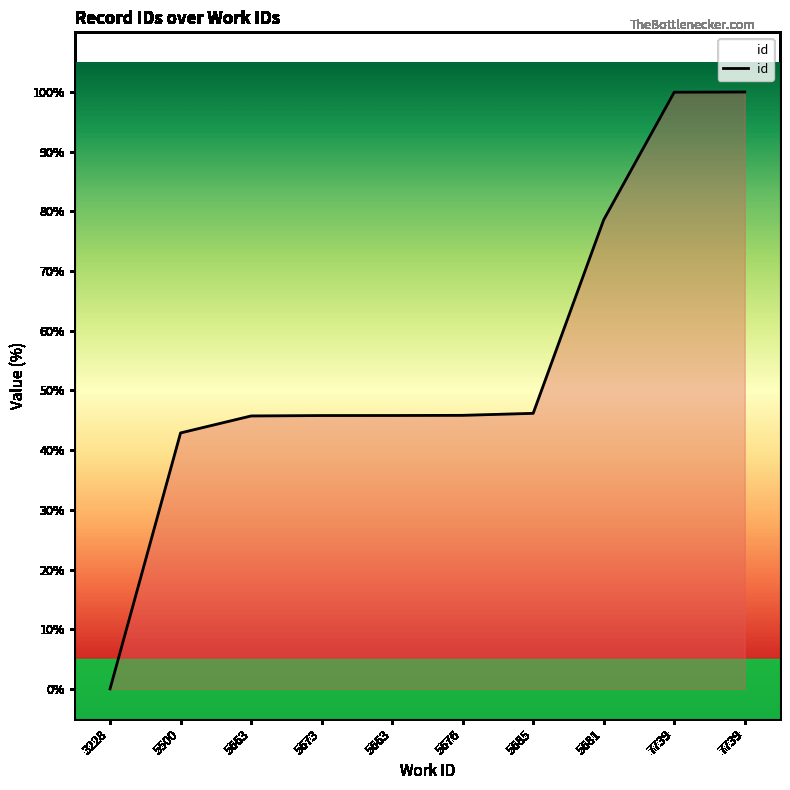

Does the chart have visible grid lines?

No